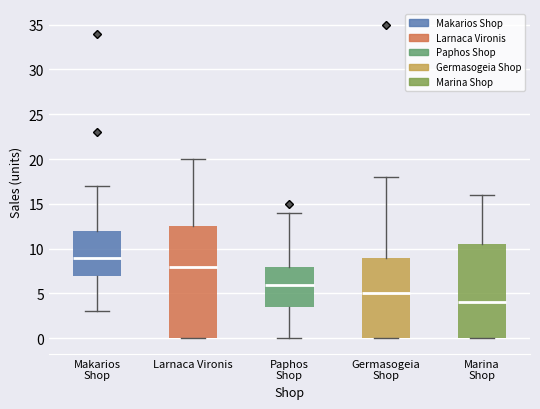

Which box has the highest median line?

Makarios Shop